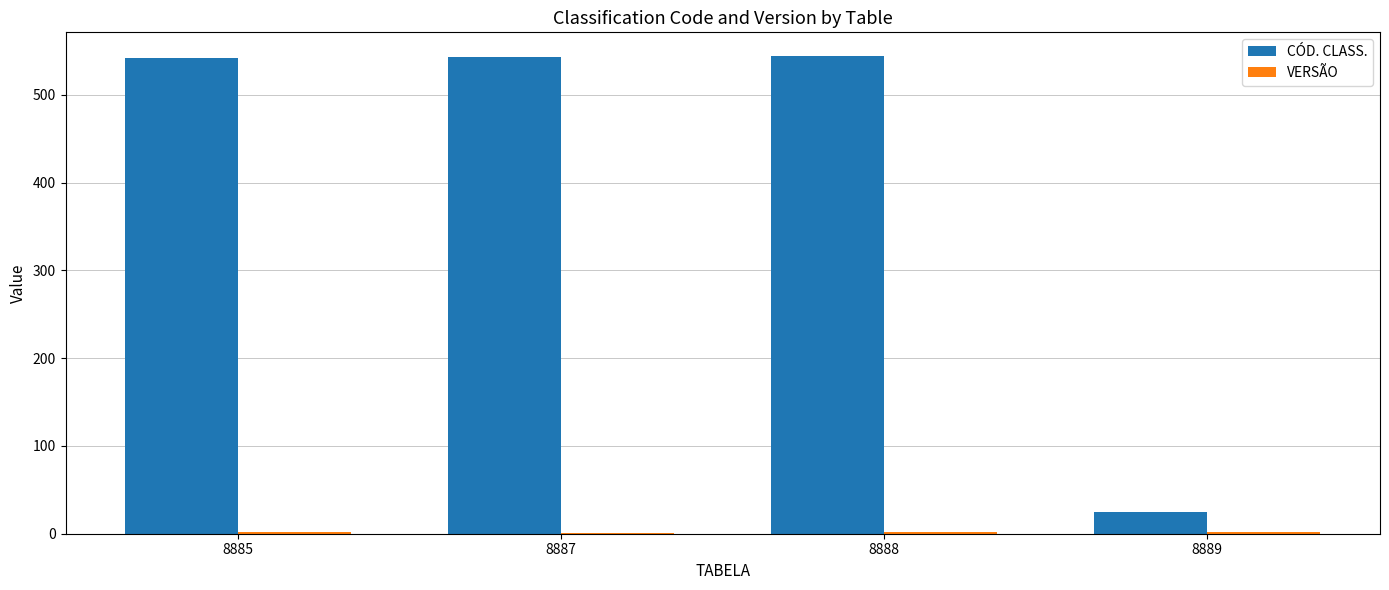

Which series has the largest total across all categories?

CÓD. CLASS.